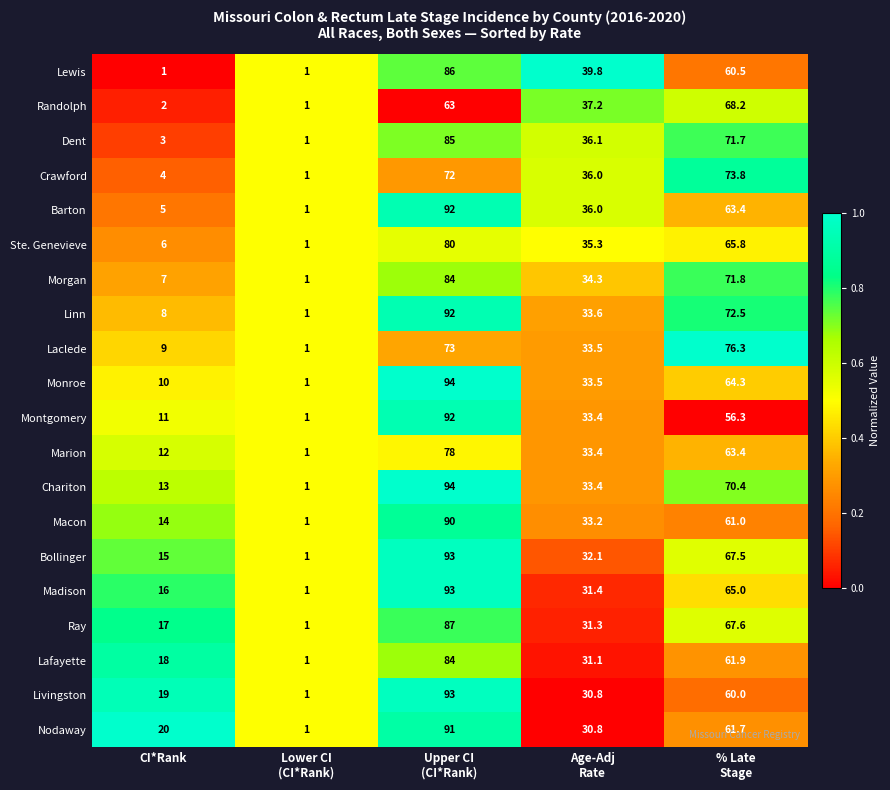

Is it true that Linn equals 8.0 at CI*Rank?

True